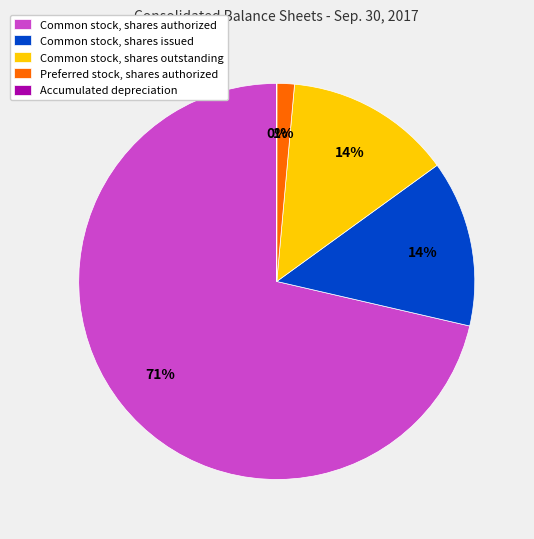

Which category has the biggest portion of the pie?

Common stock, shares authorized